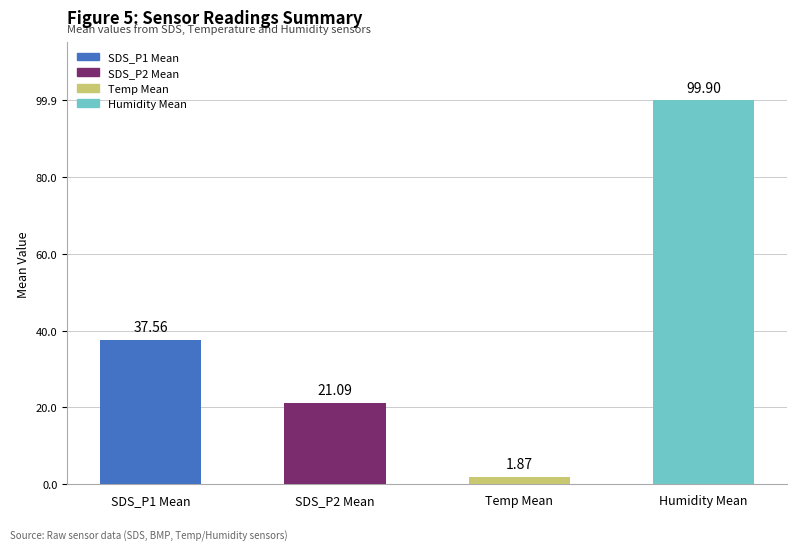

Rank the categories by value from highest to lowest.

Humidity Mean, SDS_P1 Mean, SDS_P2 Mean, Temp Mean